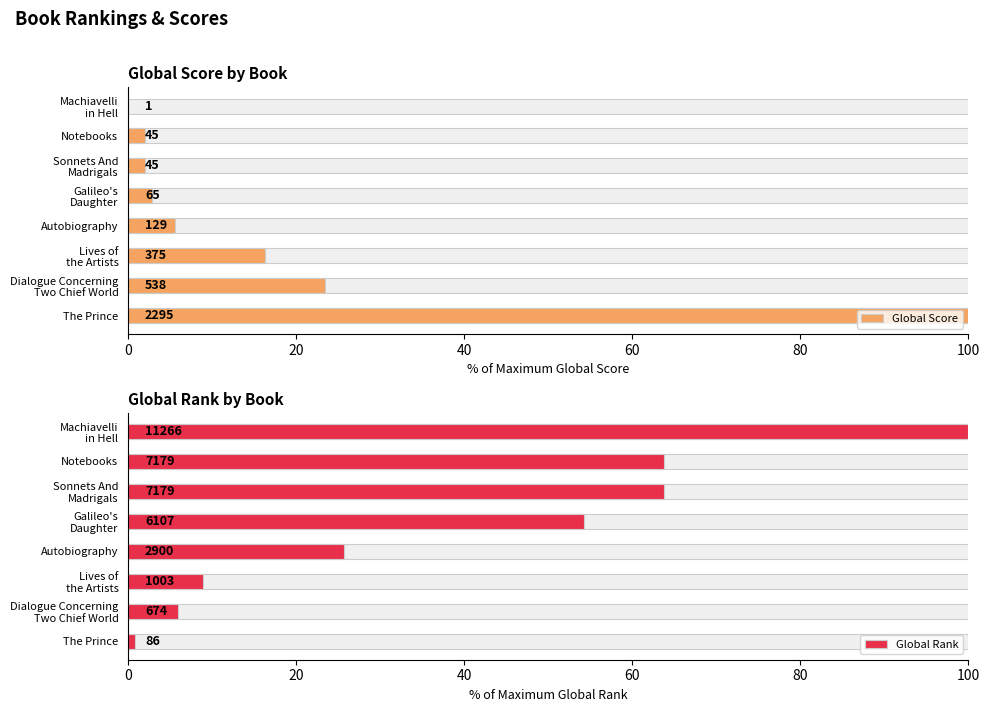

Rank the series by their maximum value, from lowest to highest.

Global Score, Global Rank